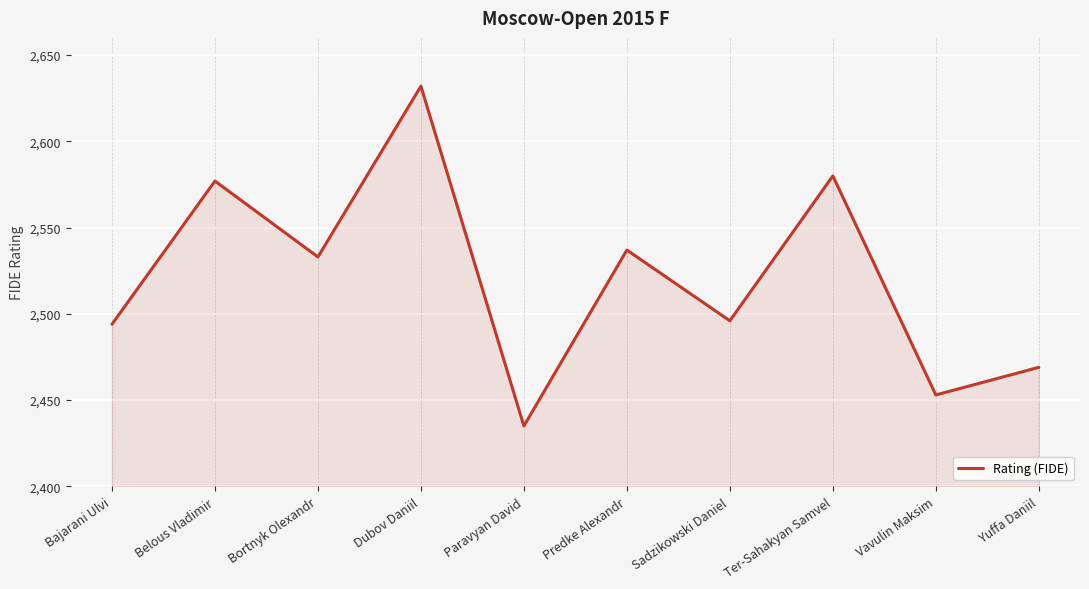

At which category does the chart reach its peak across all series?

Dubov Daniil